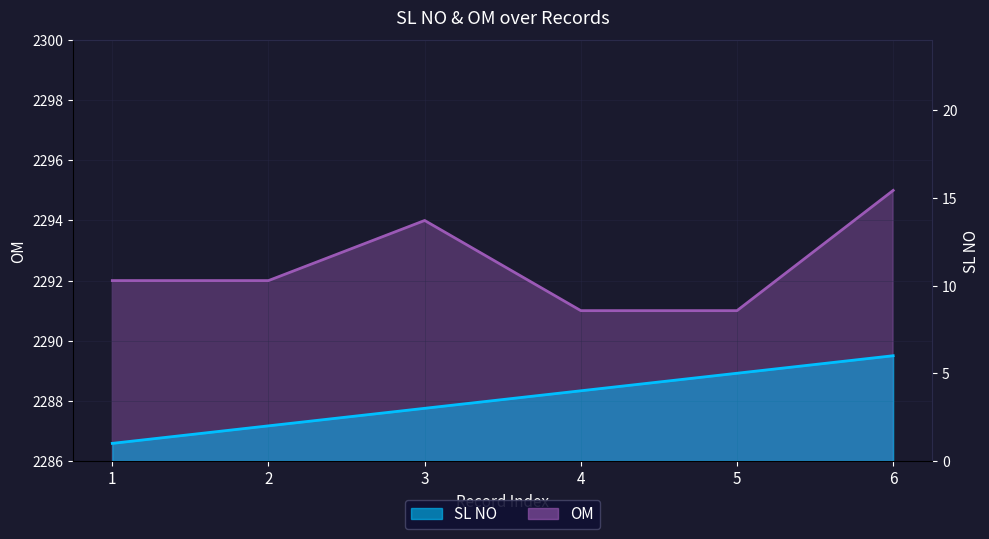

True or false: OM and SL NO intersect in this chart.

False